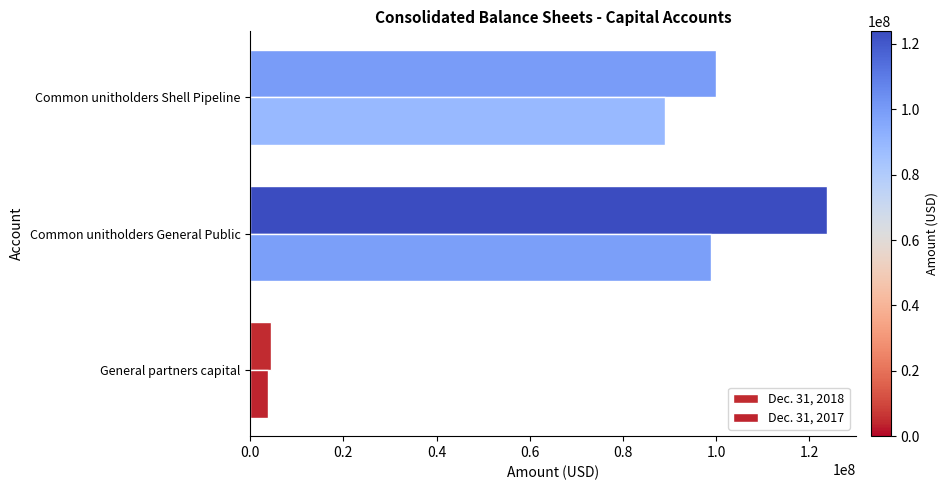

What is the difference between the maximum and minimum values in the Dec. 31, 2017 series?

94999940